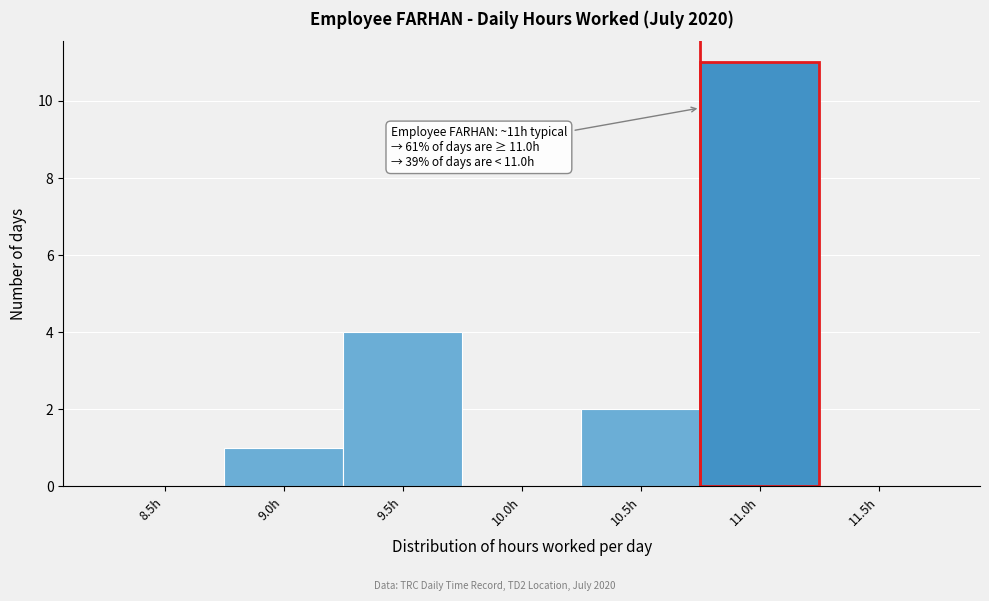

Reading left to right, list all the values displayed in this chart.

8.5h=0	9.0h=1	9.5h=4	10.0h=0	10.5h=2	11.0h=11	11.5h=0